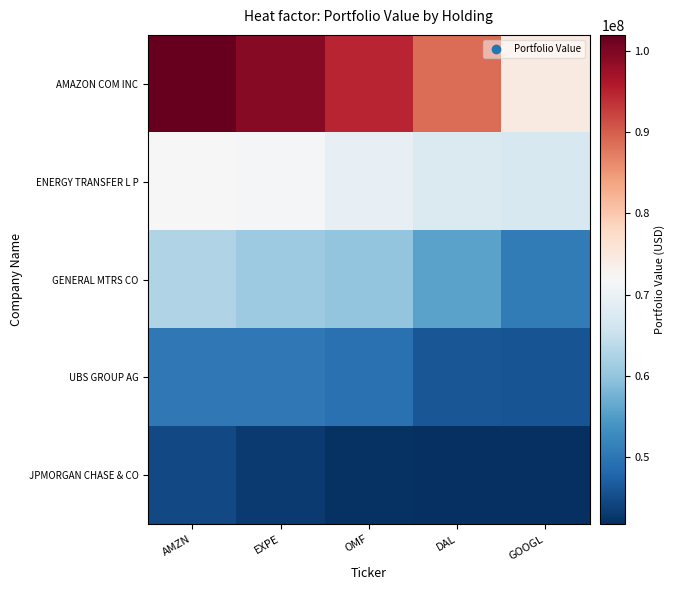

Between AMZN and OMF, which is larger?

AMZN